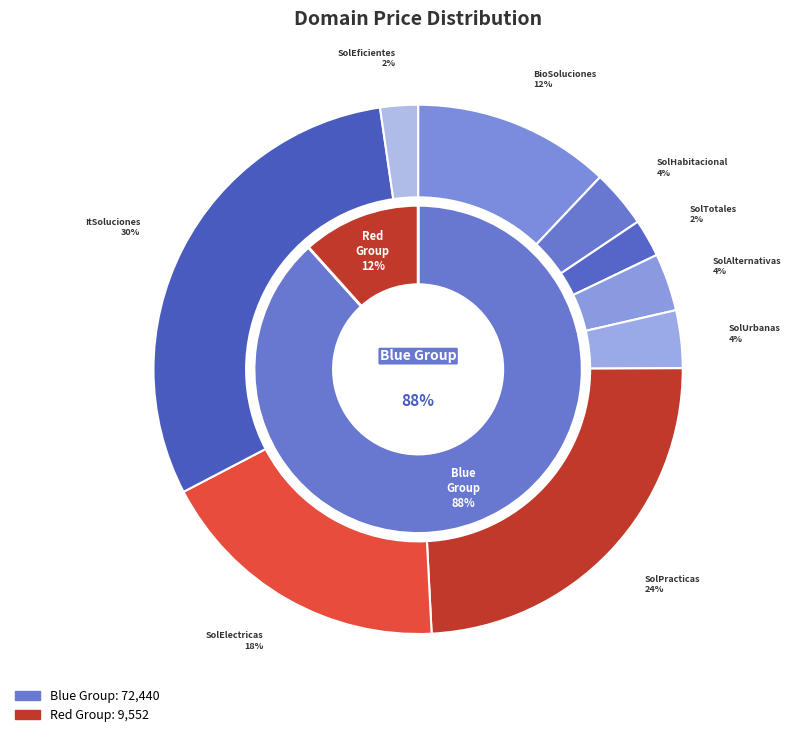

Between SolucionesHabitacionales.com and SolucionesAlternativas.com, which is larger?

SolucionesHabitacionales.com